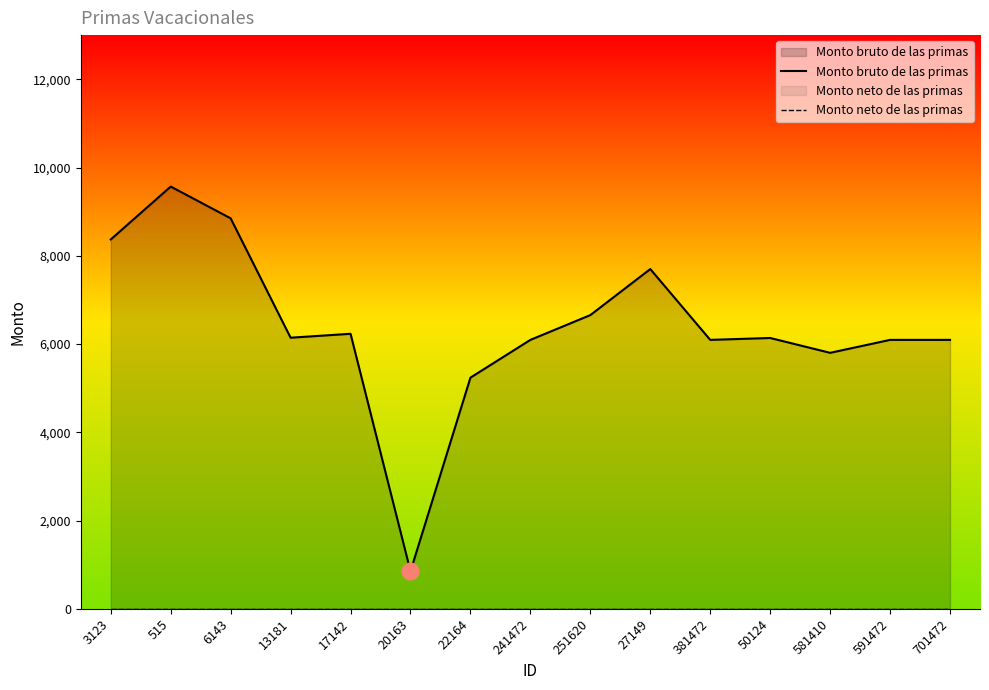

What is the difference between the second highest and second lowest values in the Monto bruto de las primas series?

3610.5